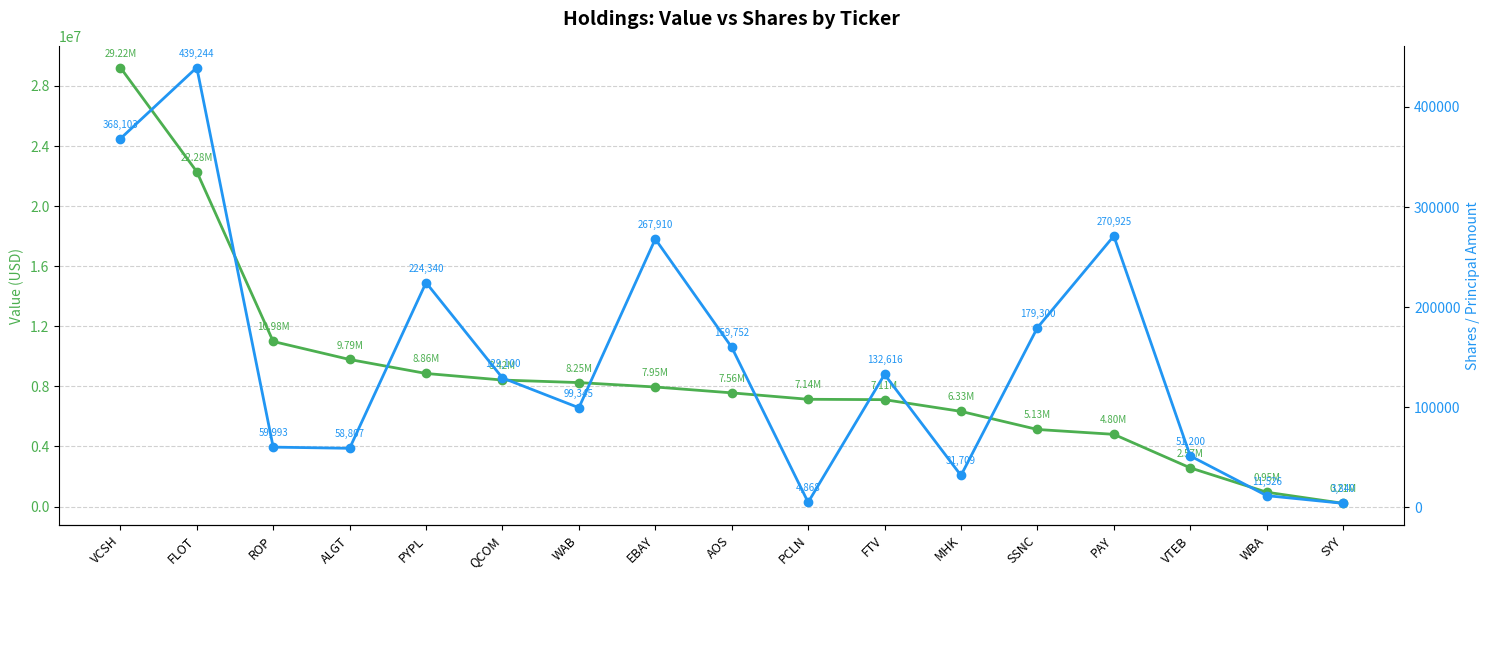

At which category is the sum across all series the highest?

VCSH